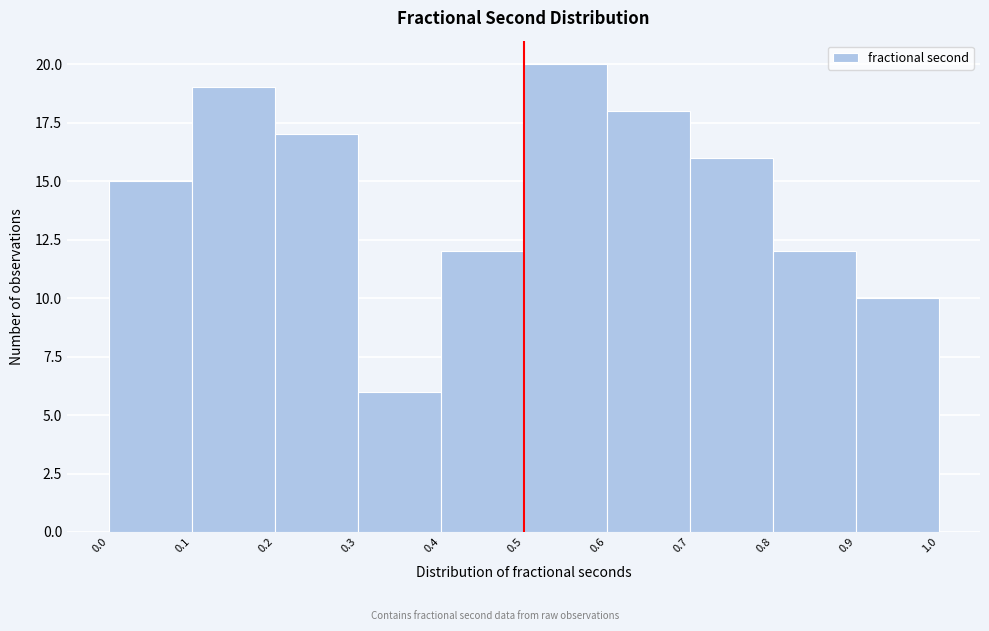

Over which range of the x-axis is the bar tallest?

0.5 to 0.6